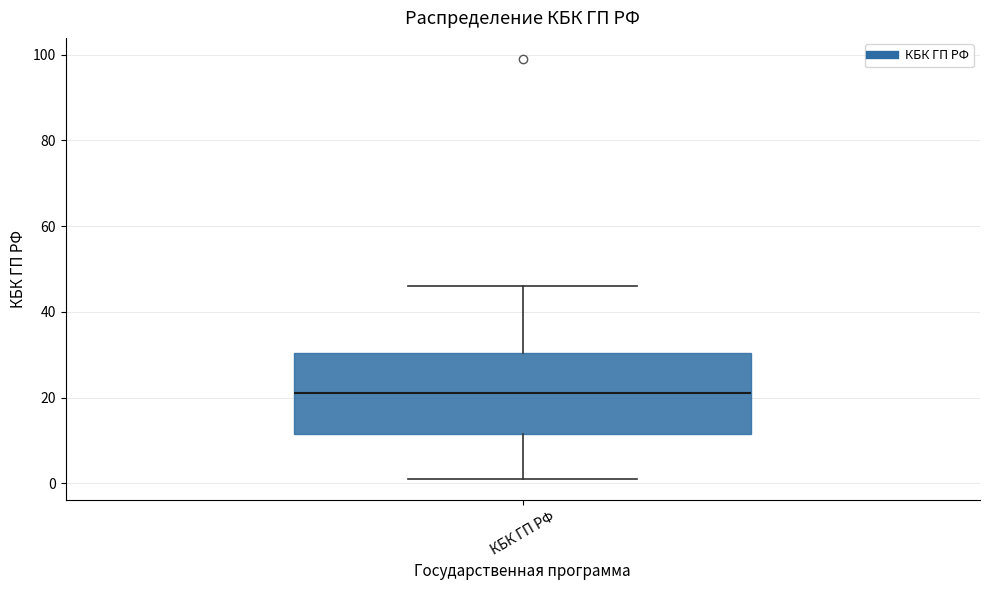

Read this box plot against the y-axis: the position of the median line, the range covered by the box, and the ends of both whiskers. The values are not printed on the chart, so give them approximately, as read against the axis.

median 22, box 12 to 30, whiskers 2 to 46